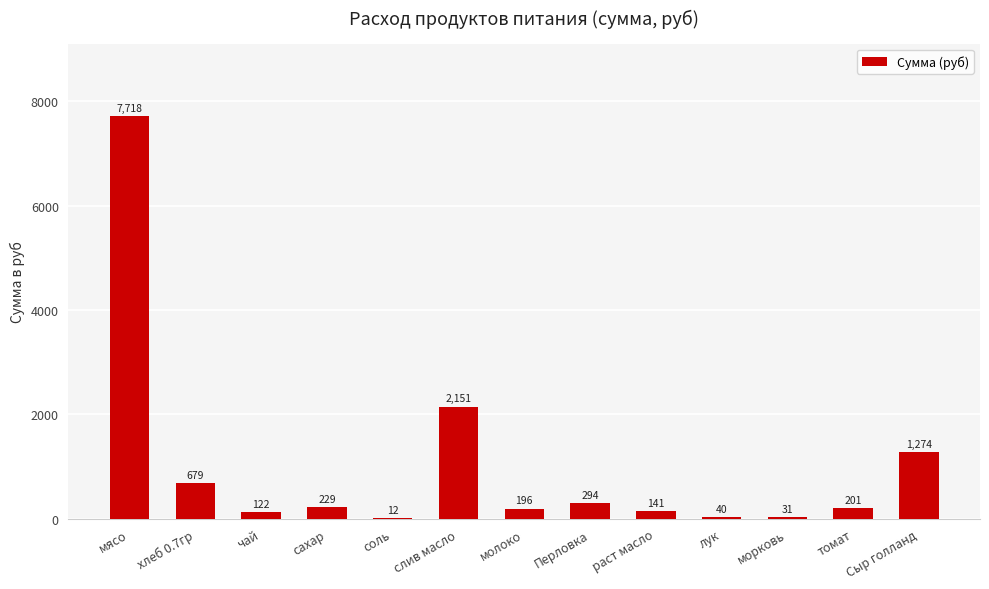

What is the average value?

1006.7